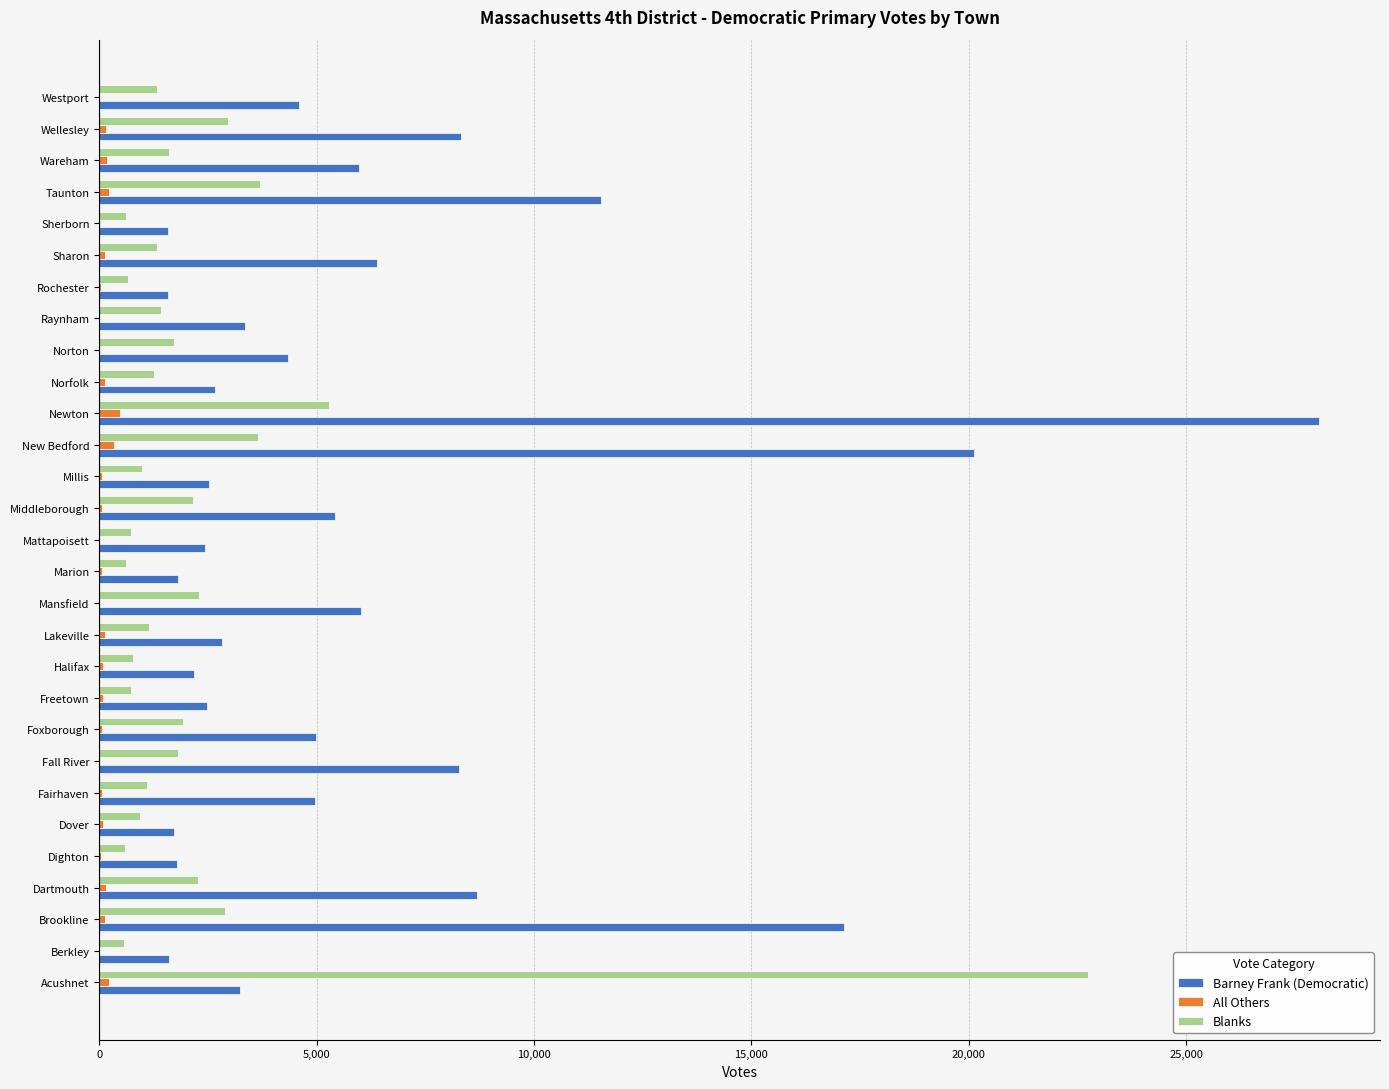

Is it true that Barney Frank (Democratic) equals 4240 at Mattapoisett?

False